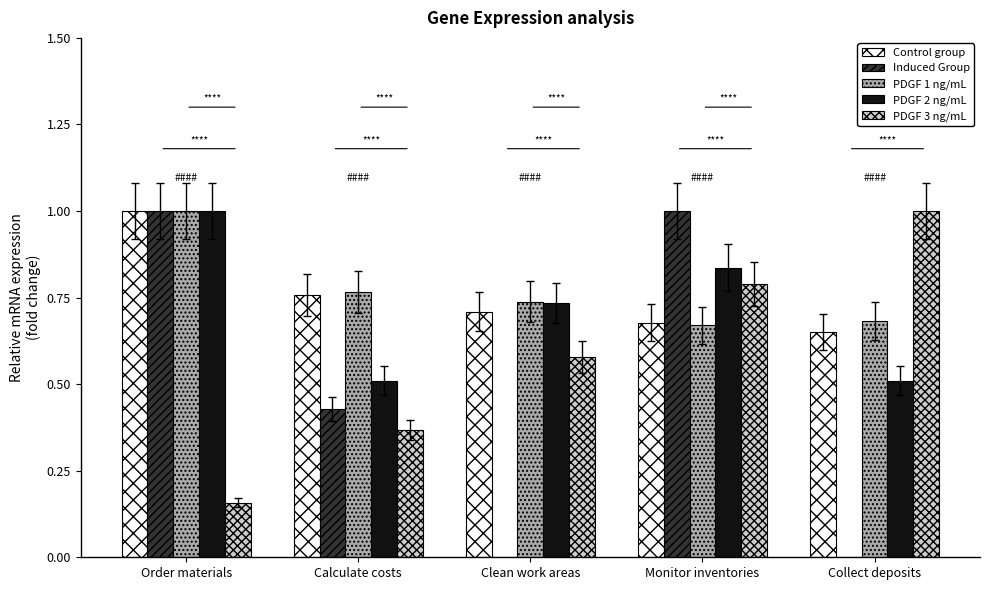

At which label is Number of Occupations closest to 0?

Calculate costs